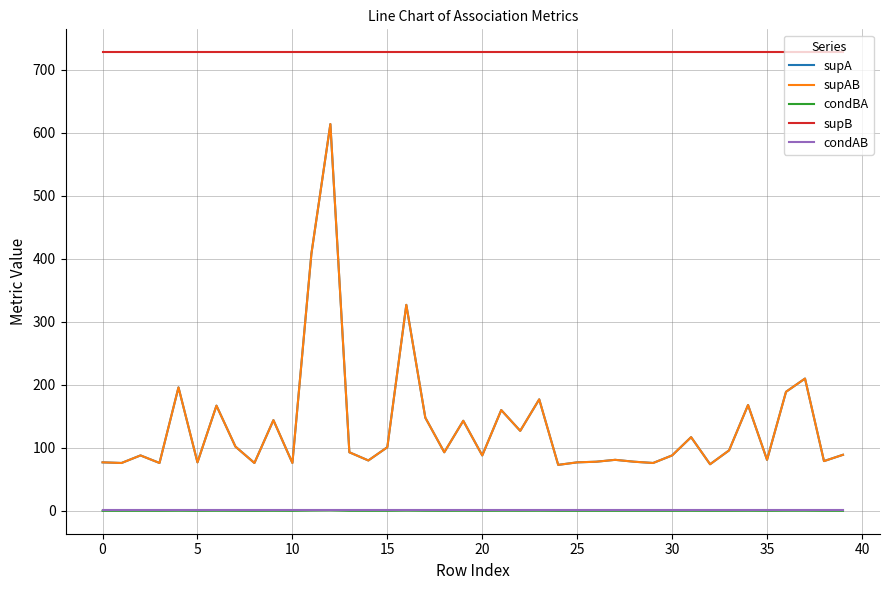

Does the chart have visible grid lines?

Yes